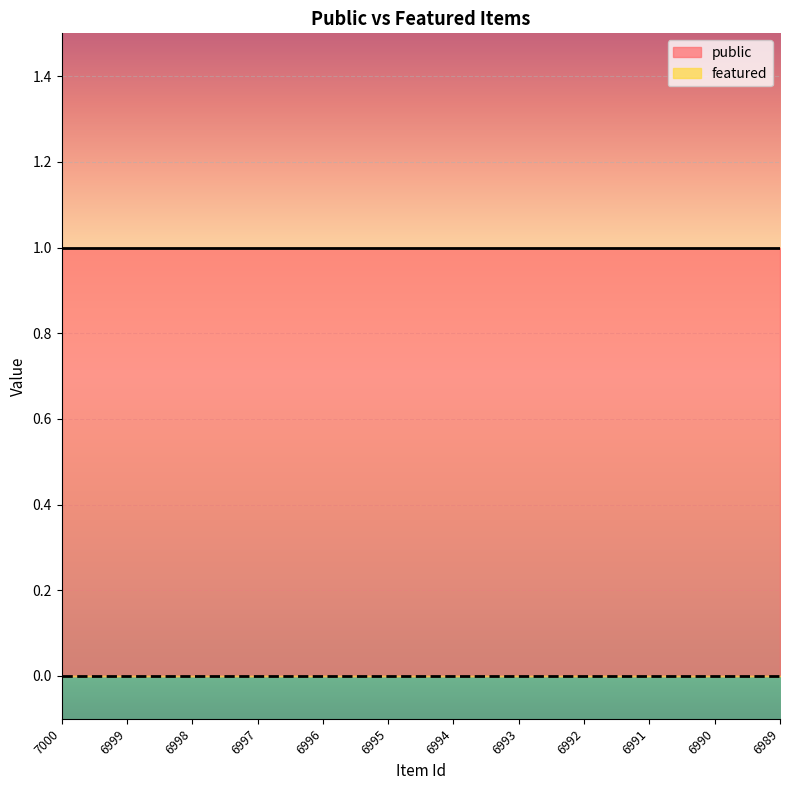

True or false: public and featured intersect in this chart.

False